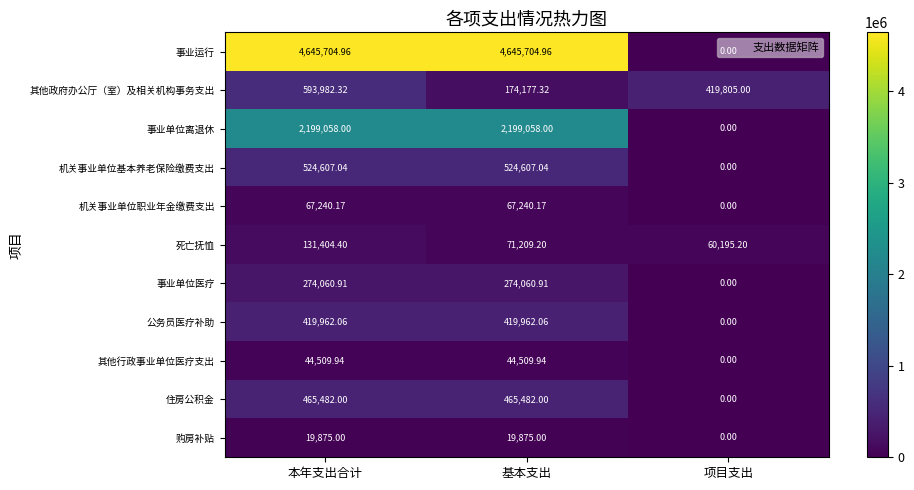

List the series in order of their peak value, lowest first.

购房补贴, 其他行政事业单位医疗支出, 机关事业单位职业年金缴费支出, 死亡抚恤, 事业单位医疗, 公务员医疗补助, 住房公积金, 机关事业单位基本养老保险缴费支出, 其他政府办公厅（室）及相关机构事务支出, 事业单位离退休, 事业运行